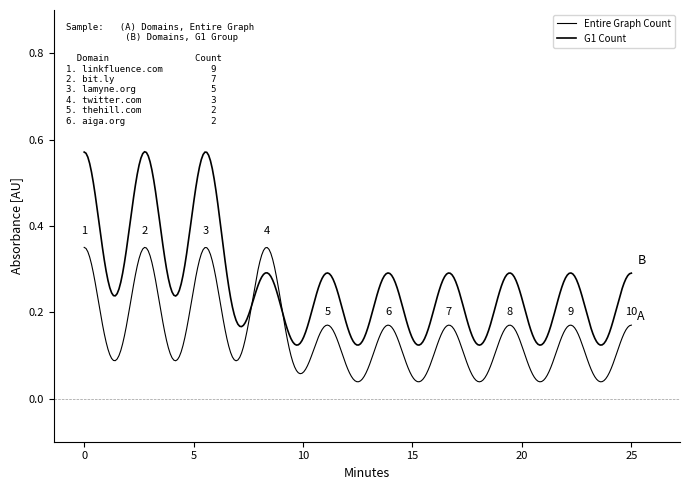

How many lines are shown in the chart?

2